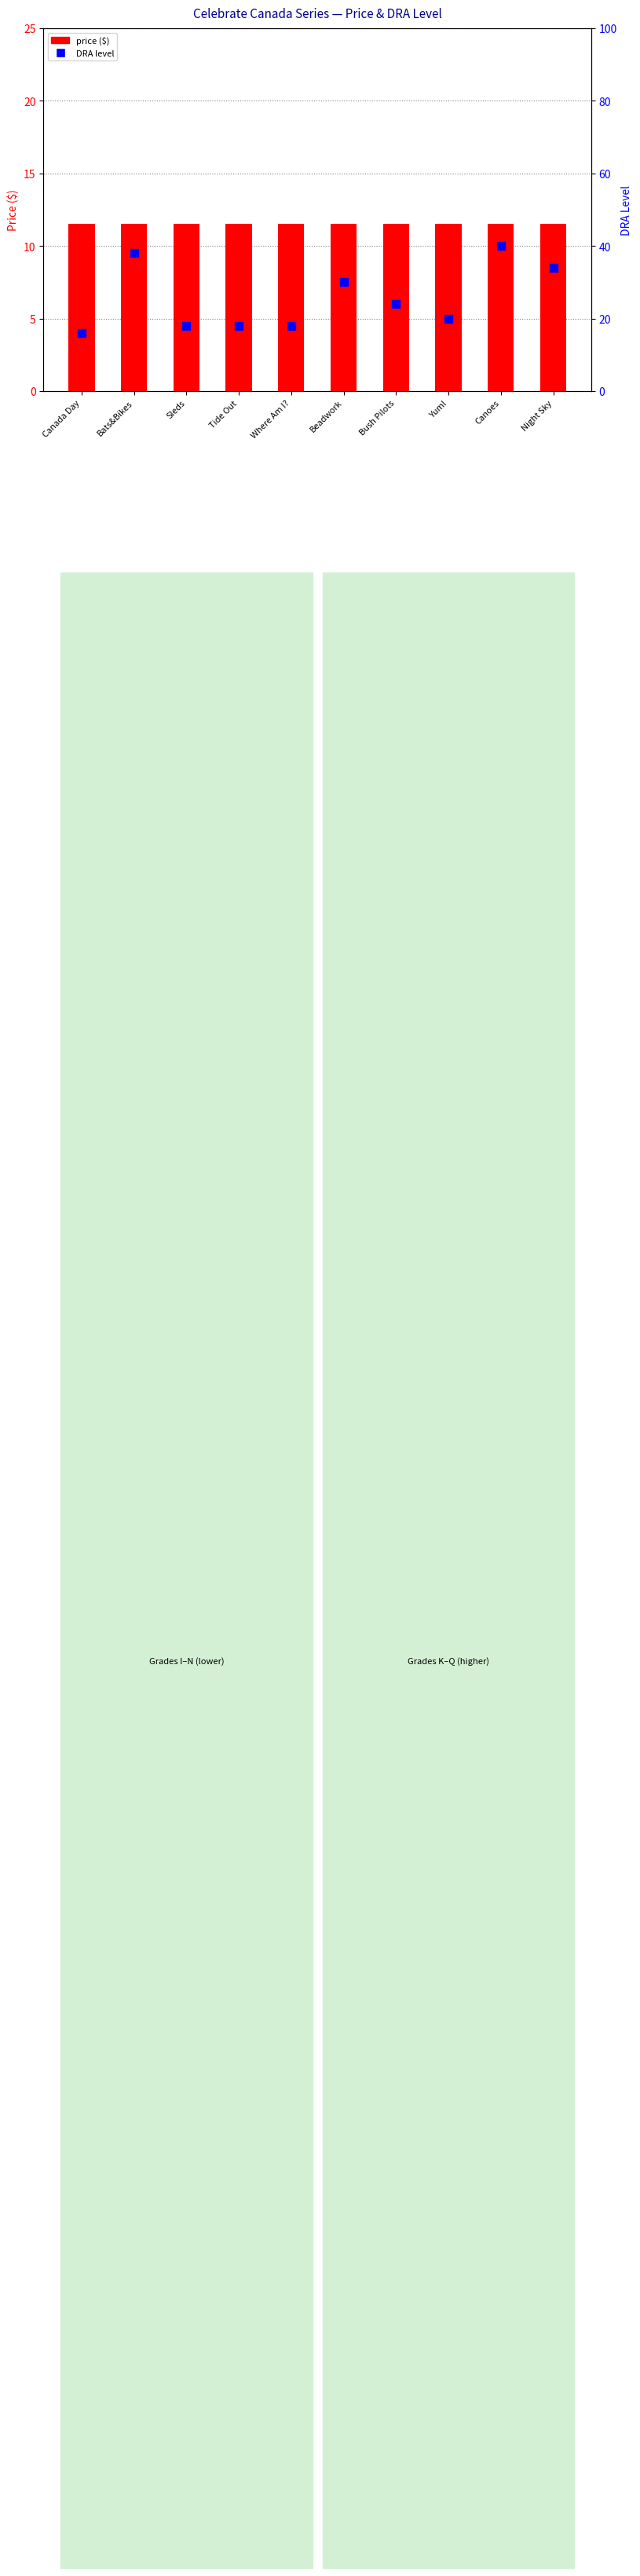

At how many categories does at least one series exceed 13?

10